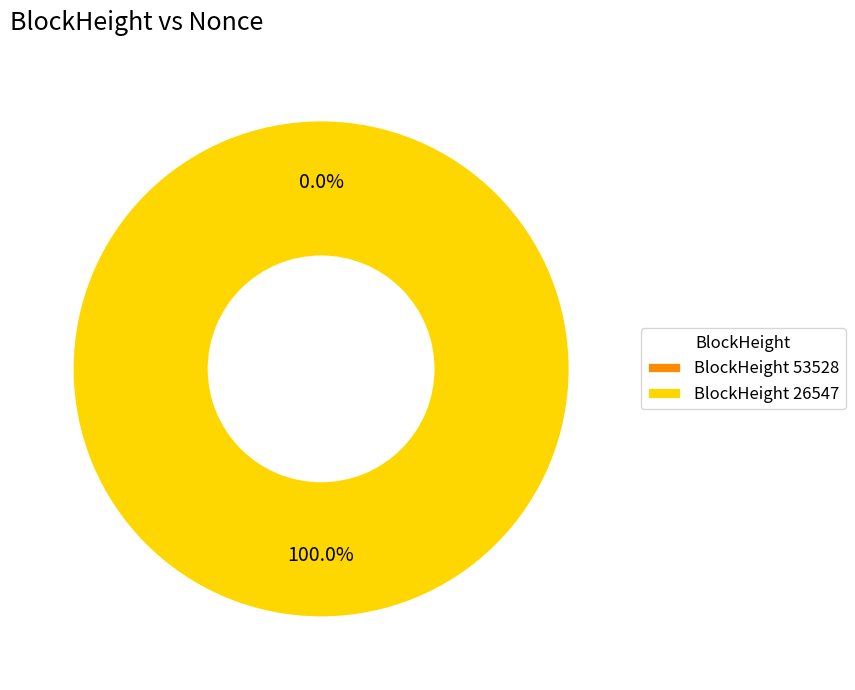

What is the total percentage of 53528 and 26547?

100.0%